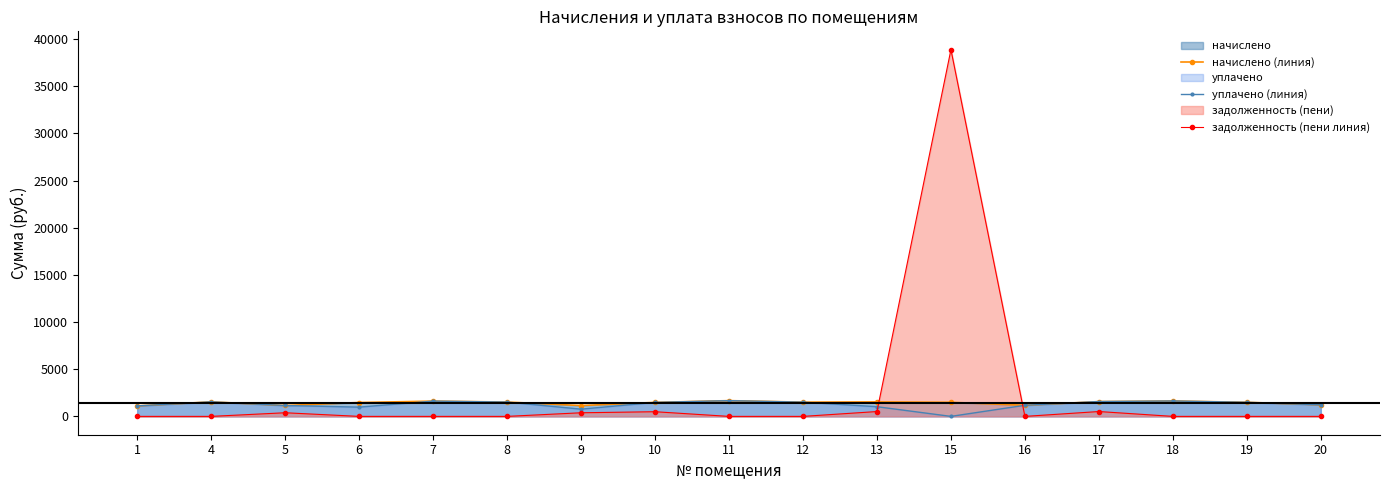

At how many categories does at least one series exceed 35590?

1